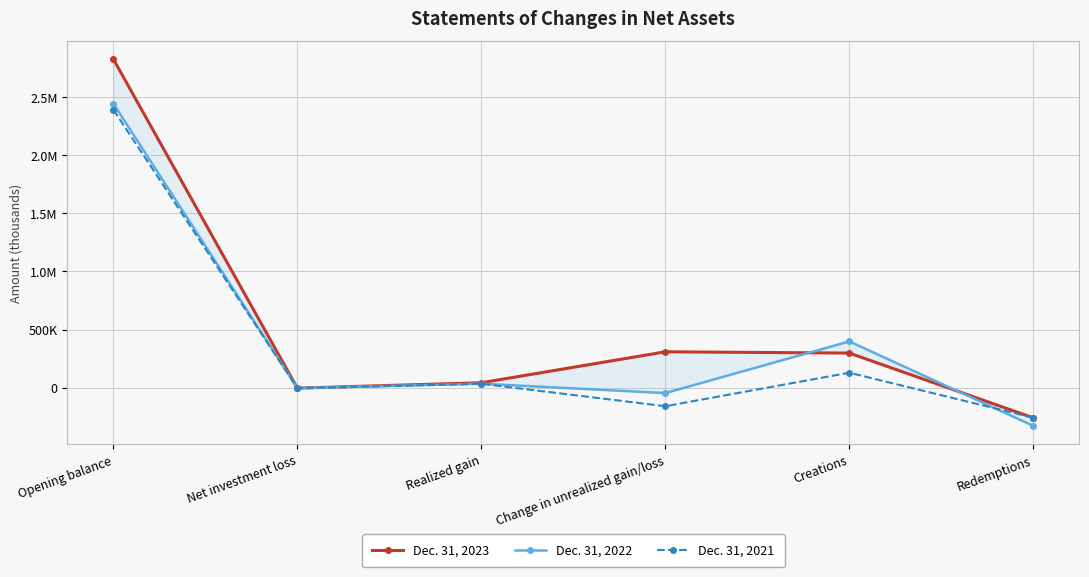

What is the label of the 5th point from the left?

Creations